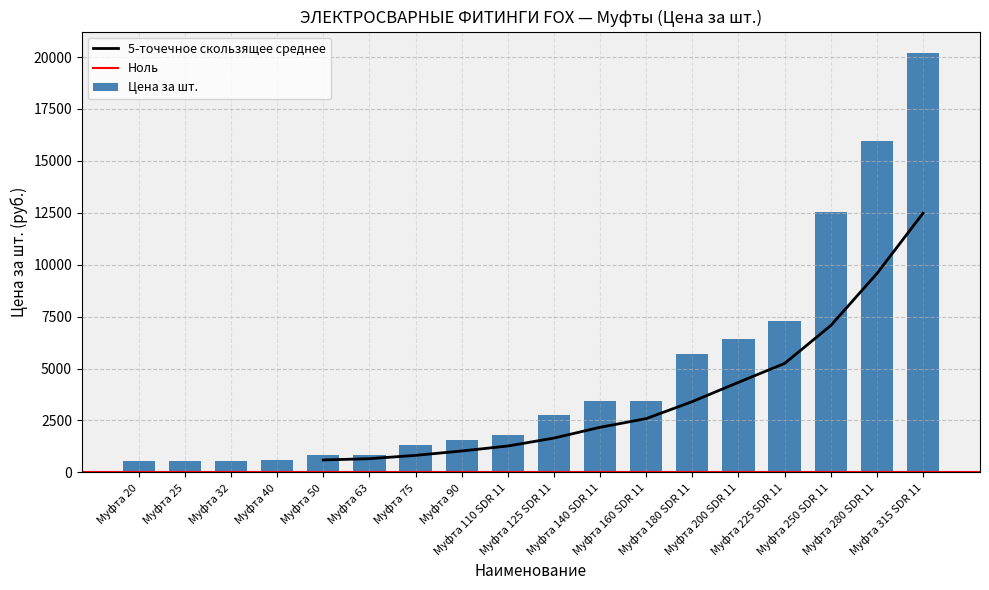

What is the average value?

4786.1